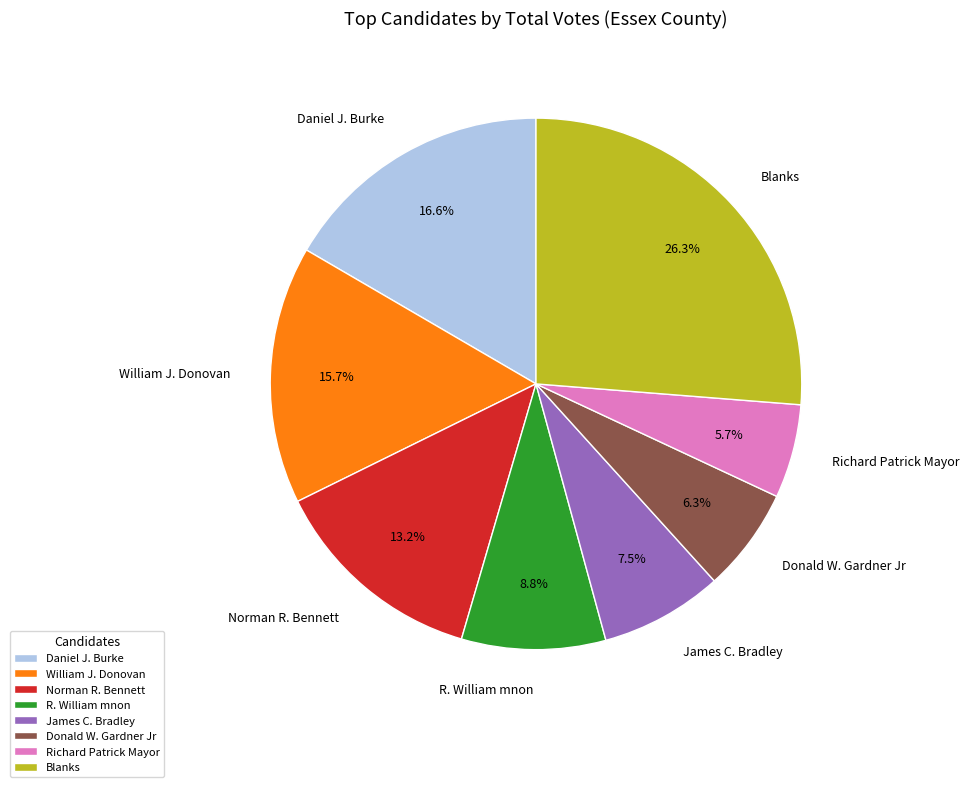

What percentage do William J. Donovan and Norman R. Bennett together represent?

28.9%